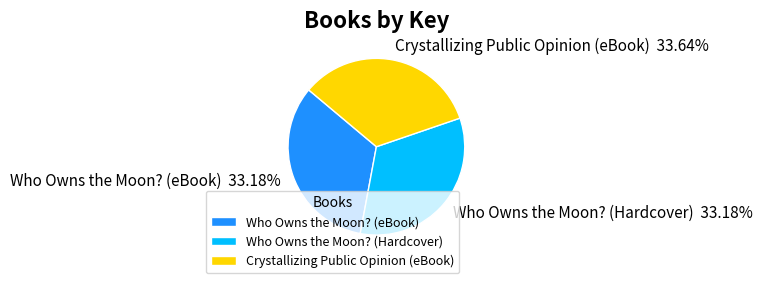

Is it true that Who Owns the Moon? (eBook) is 33% of the pie?

True